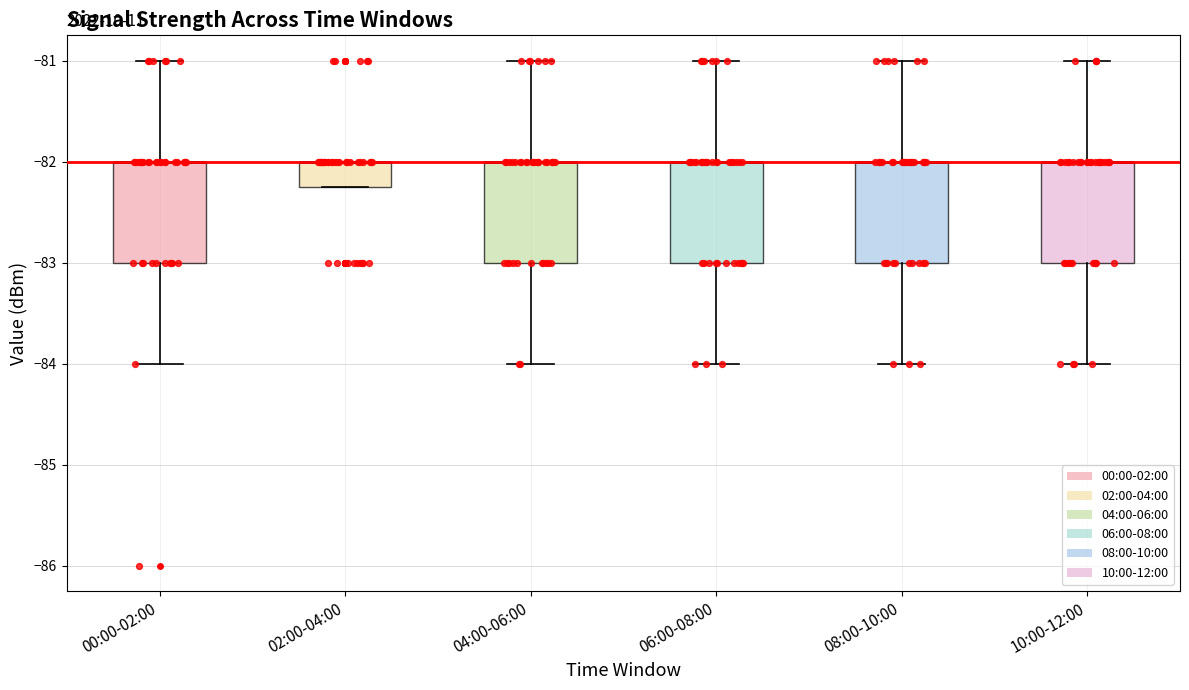

Reading left to right, read every box against the y-axis: the position of its median line, the range the box covers, and the ends of its whiskers. The values are not printed on the chart, so give them approximately, as read against the axis.

00:00-02:00: median -82.0 (drawn on the box's upper edge), box -83.0 to -82.0, whiskers -84.0 to -81.0
02:00-04:00: median -82.0 (drawn on the box's upper edge), box -82.2 to -82.0, whiskers -82.2 to -82.0
04:00-06:00: median -82.0 (drawn on the box's upper edge), box -83.0 to -82.0, whiskers -84.0 to -81.0
06:00-08:00: median -82.0 (drawn on the box's upper edge), box -83.0 to -82.0, whiskers -84.0 to -81.0
08:00-10:00: median -82.0 (drawn on the box's upper edge), box -83.0 to -82.0, whiskers -84.0 to -81.0
10:00-12:00: median -82.0 (drawn on the box's upper edge), box -83.0 to -82.0, whiskers -84.0 to -81.0